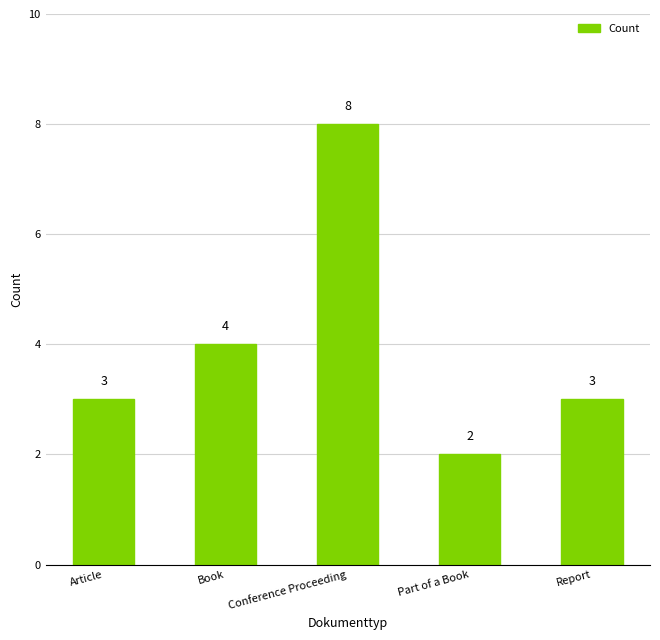

What is the label of the 3rd bar from the left?

Conference Proceeding